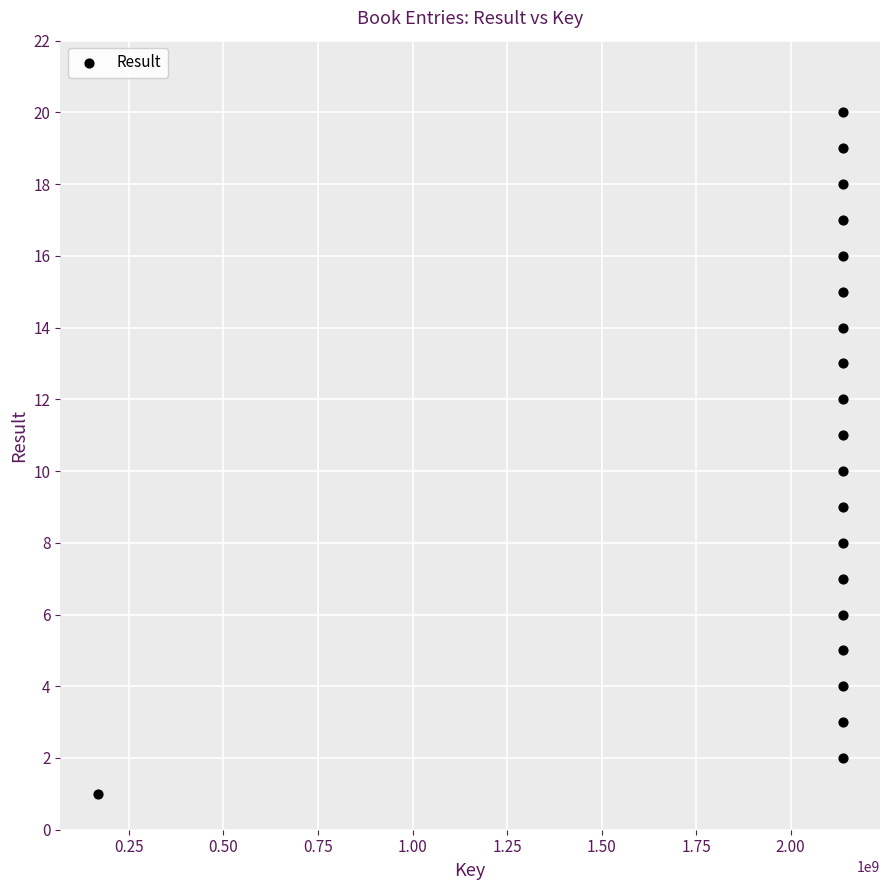

What is the range of Y values (max minus min)?

19